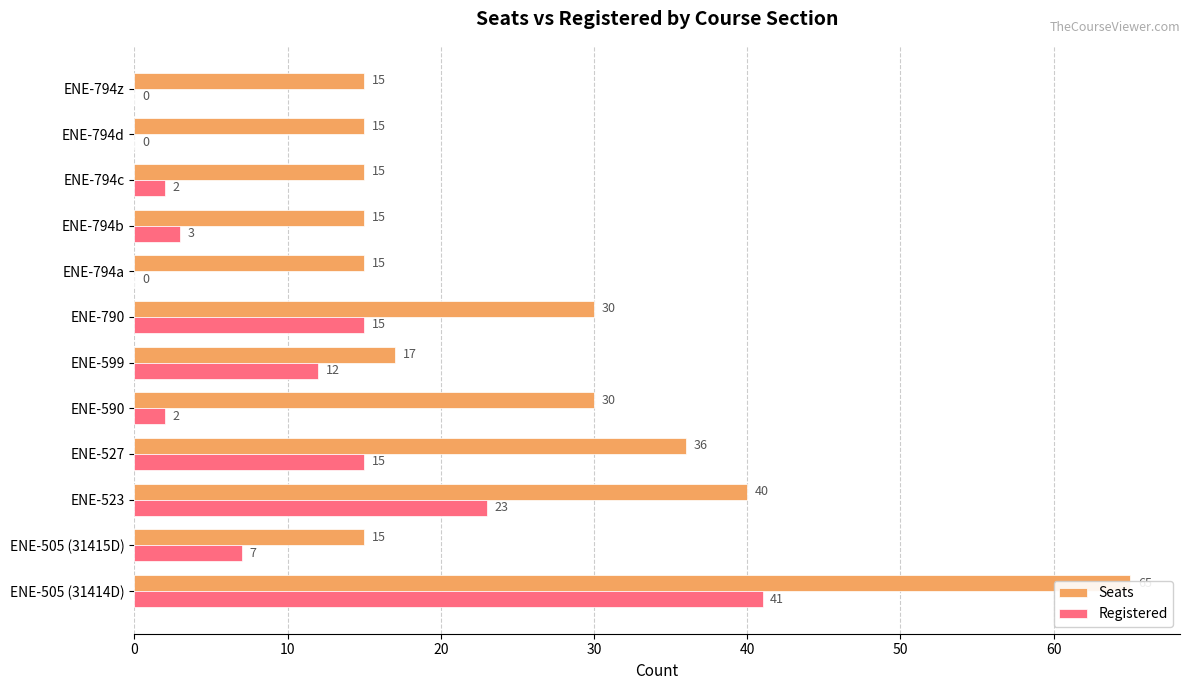

Are the bars horizontal?

Yes